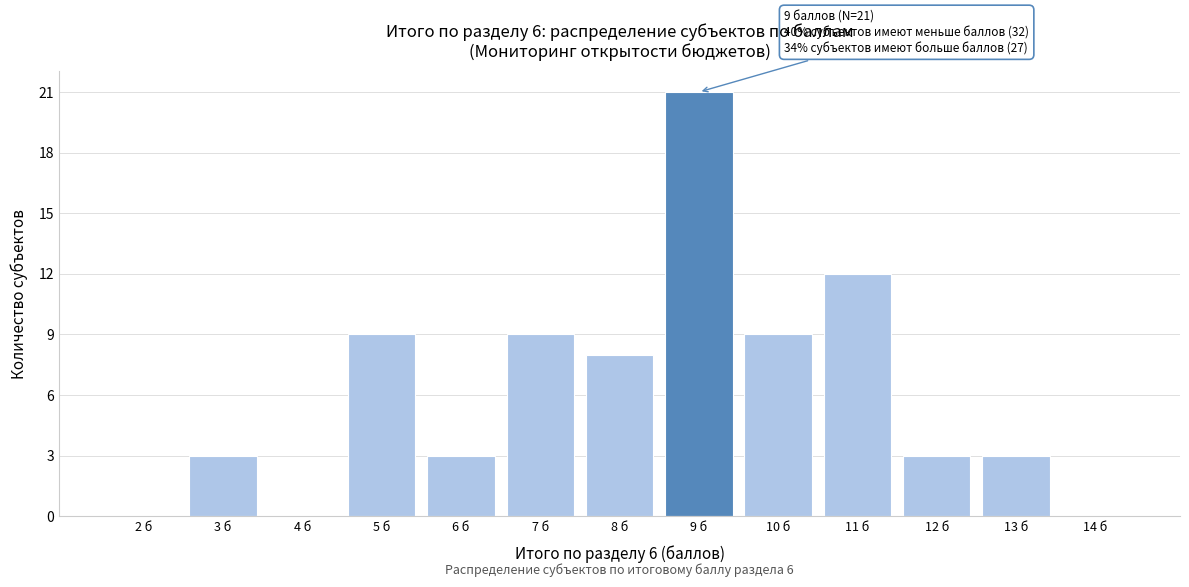

Reading left to right, extract all data points from this chart.

2 б=0	3 б=3	4 б=0	5 б=9	6 б=3	7 б=9	8 б=8	9 б=21	10 б=9	11 б=12	12 б=3	13 б=3	14 б=0